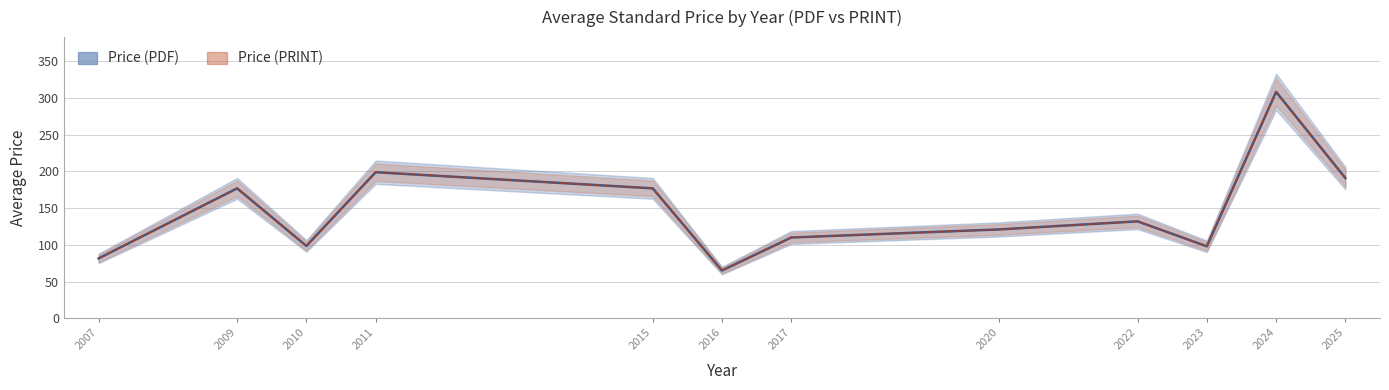

Rank the series by their maximum value, from highest to lowest.

Price (PDF), Price (PRINT)